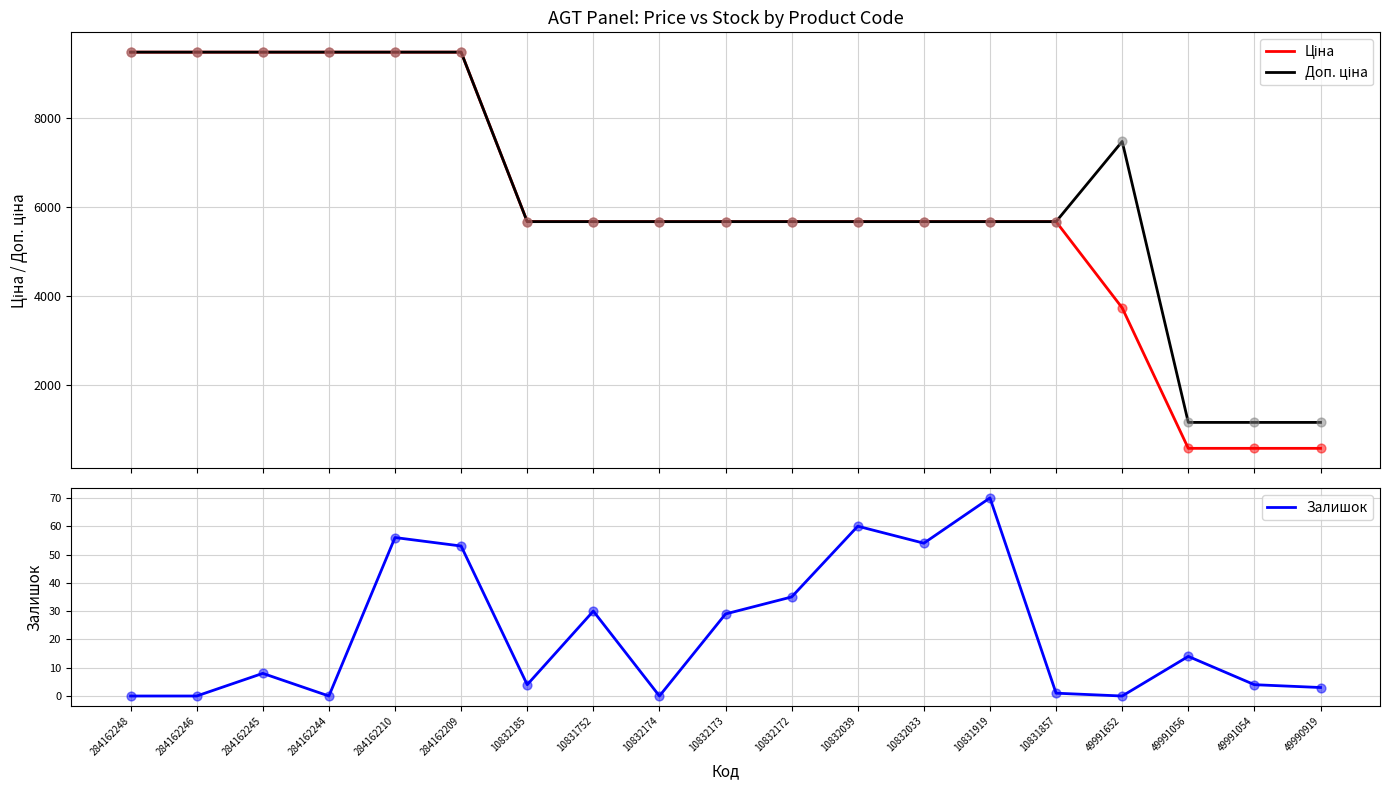

Which series reaches the minimum Y coordinate?

Залишок